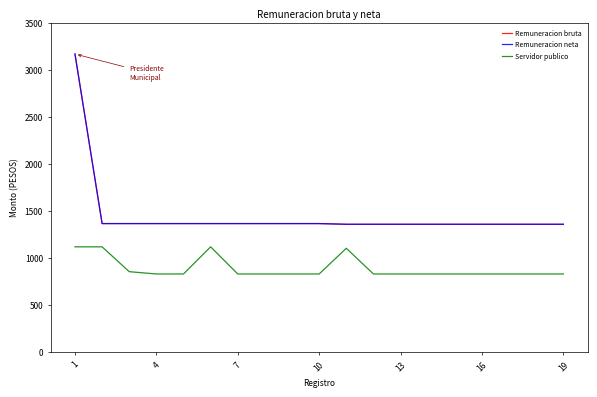

Does the chart have visible grid lines?

No